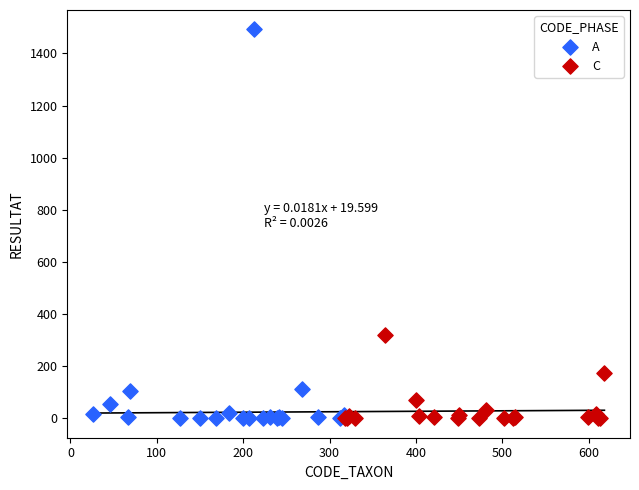

Which series reaches the maximum Y coordinate?

A